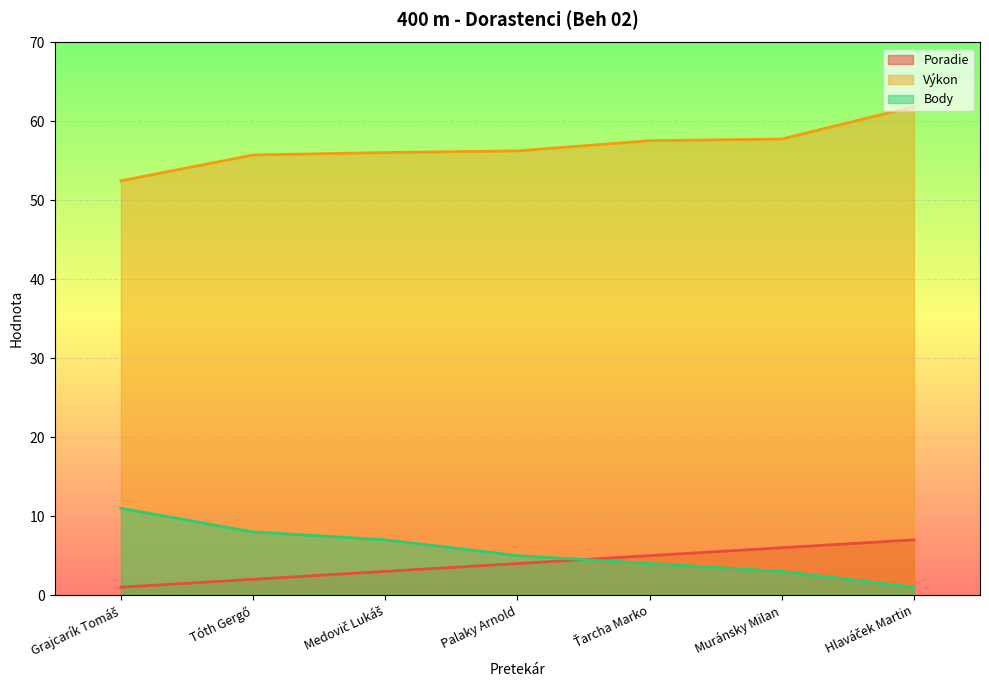

Reading left to right, transcribe all the data shown in this chart.

Poradie: 1.0	2.0	3.0	4.0	5.0	6.0	7.0
Výkon: 52.5	55.8	56.1	56.3	57.6	57.8	61.9
Body: 11.0	8.0	7.0	5.0	4.0	3.0	1.0